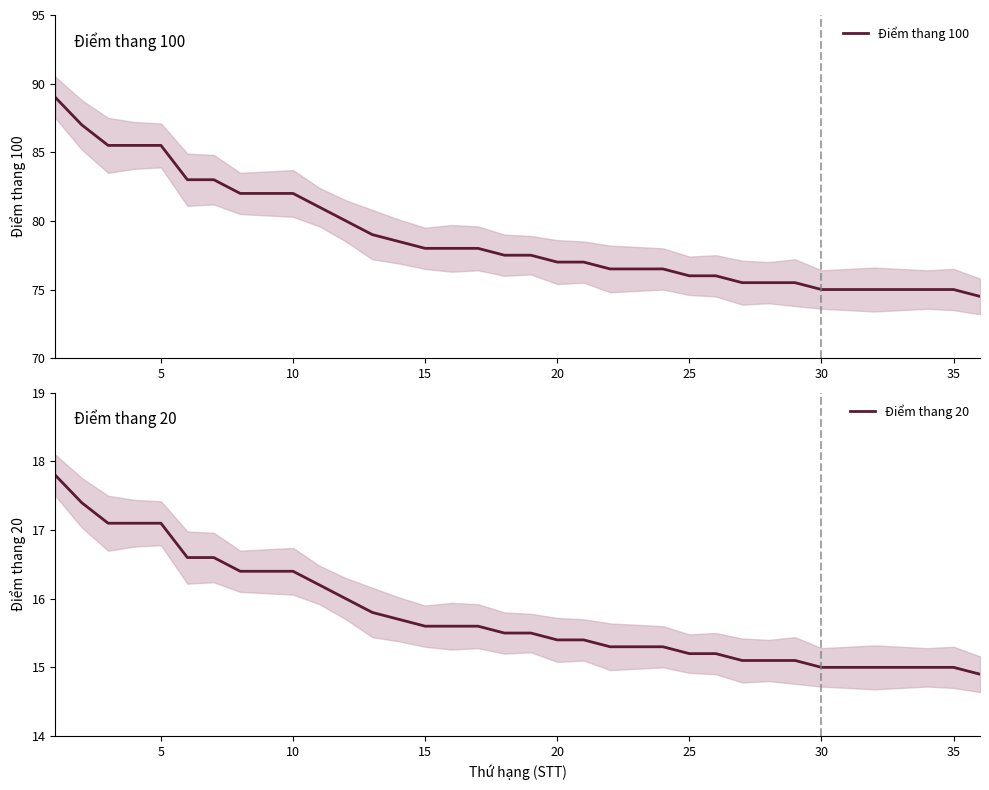

What is the maximum value for Điểm thang 100?

89.0